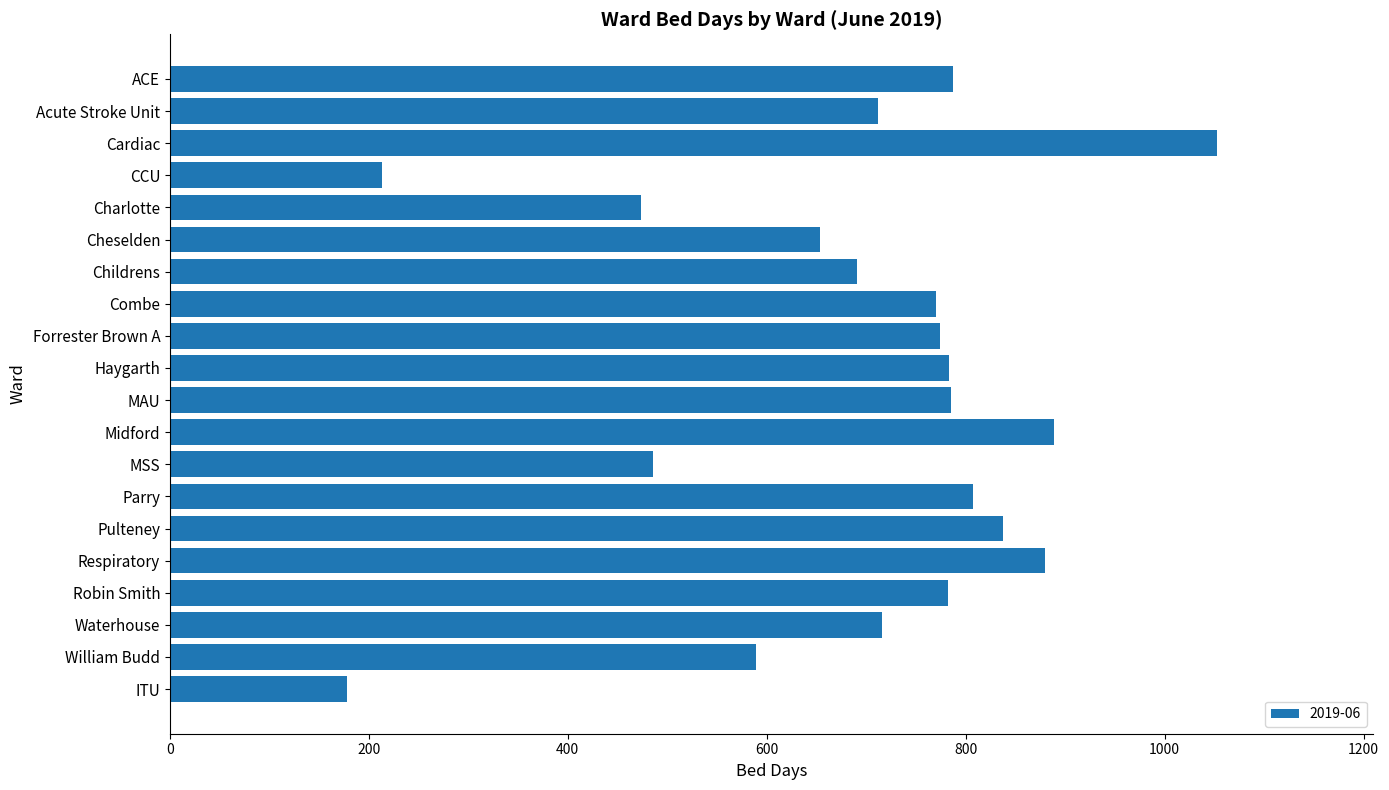

Are the bars grouped side by side (vs. stacked)?

No